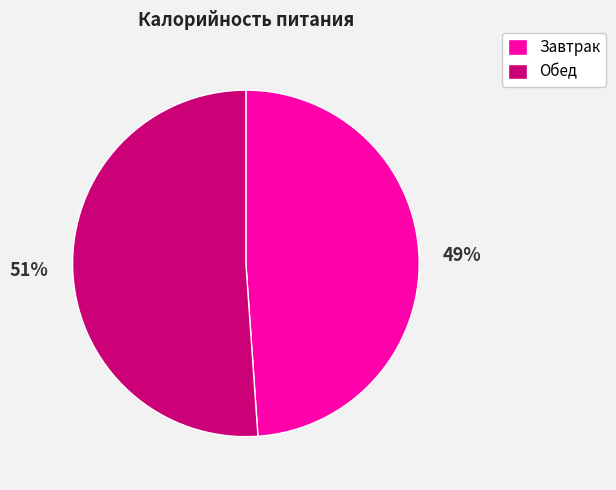

Which slice represents more than half of the pie?

Обед